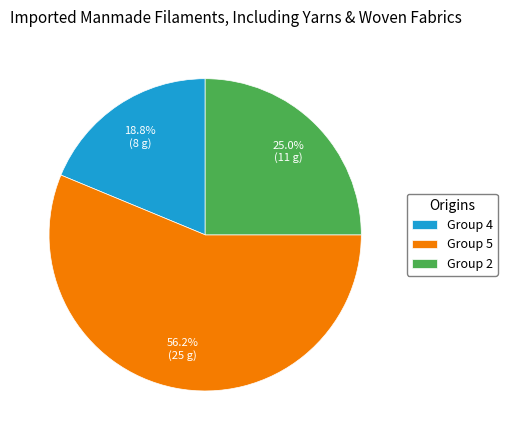

Rank the categories by value from highest to lowest.

Group 5, Group 2, Group 4